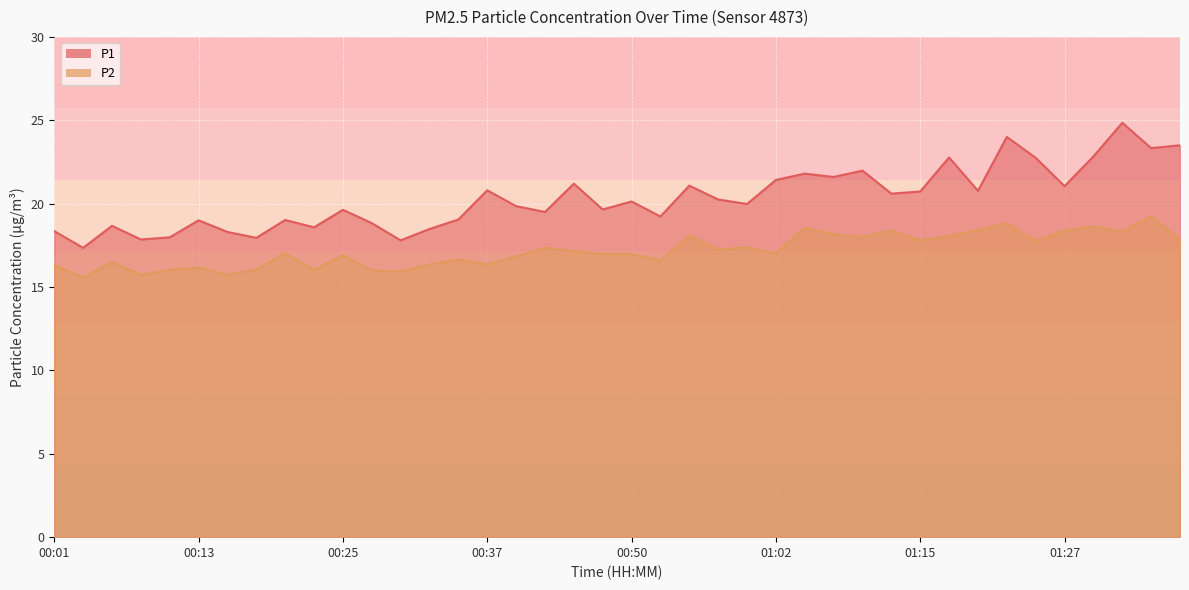

How many values in the P2 series exceed 17?

21